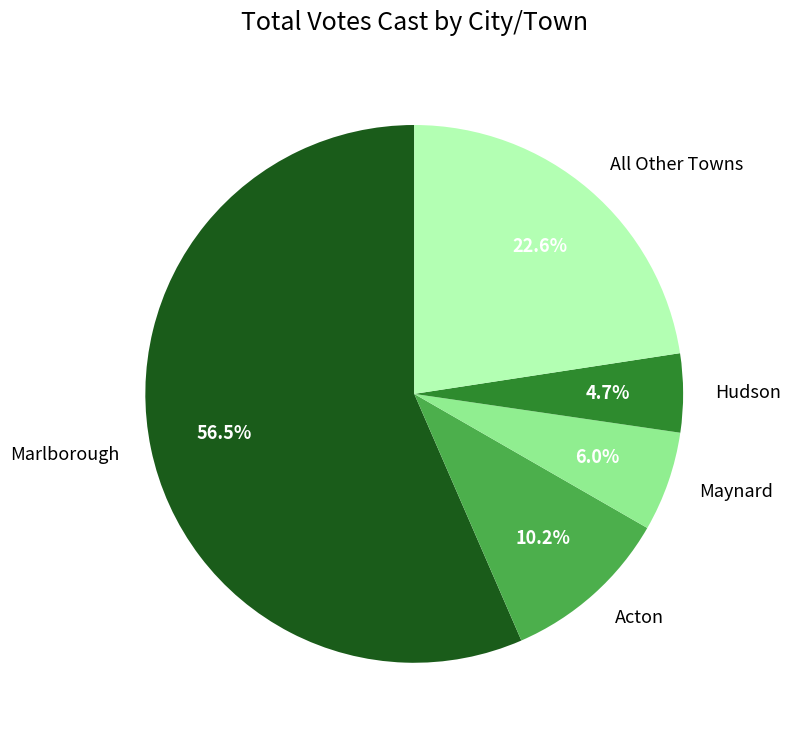

What portion of the pie excludes Hudson?

95.3%